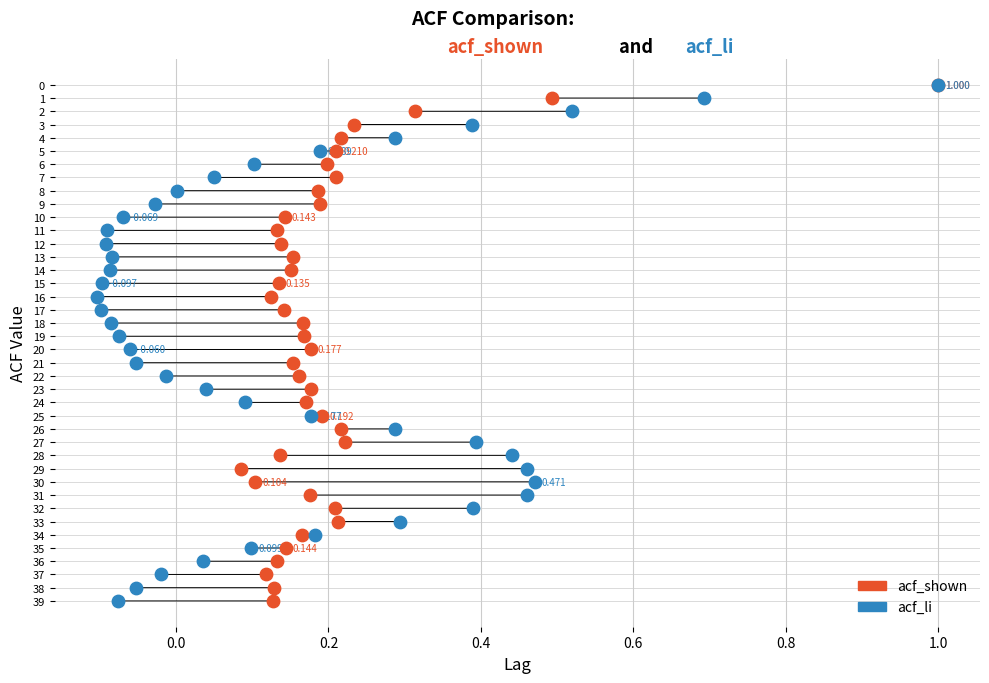

What are all the series names shown in the legend?

acf_shown, acf_li